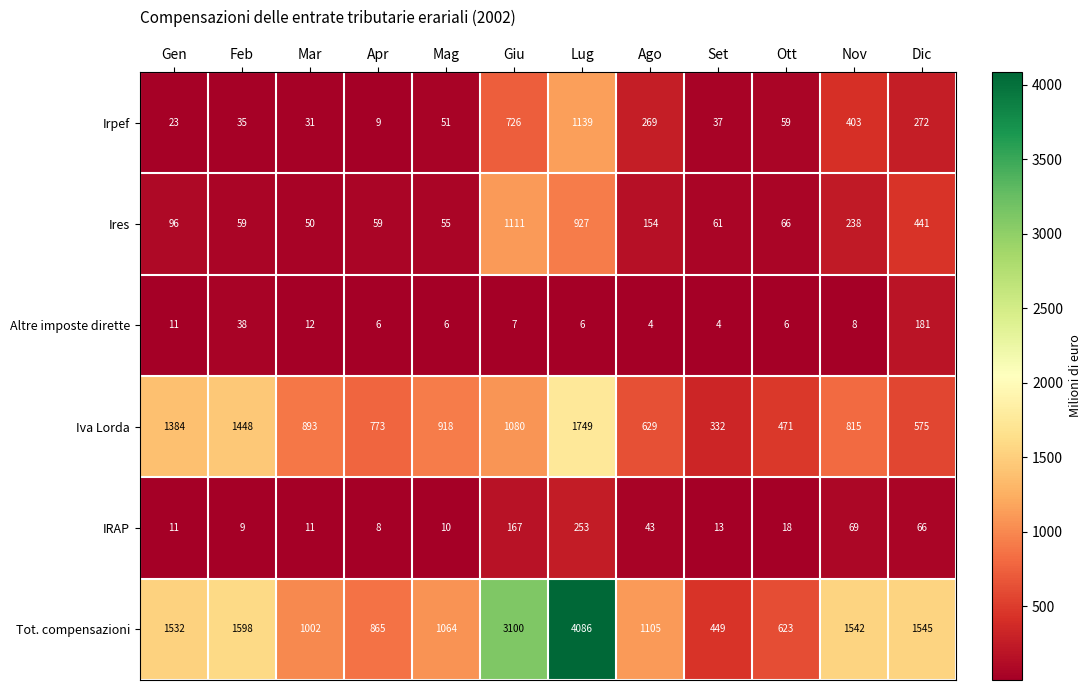

True or false: Iva Lorda has a value of 2267 at Feb.

False